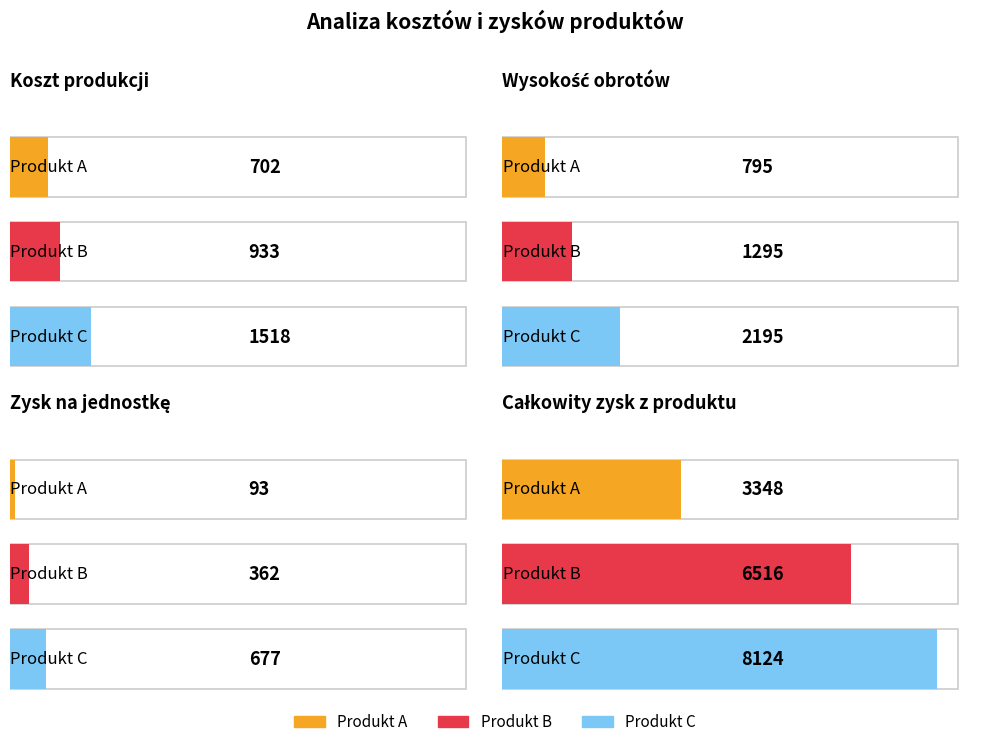

Where is Całkowity zysk z produktu nearest to the value 5736?

Produkt B